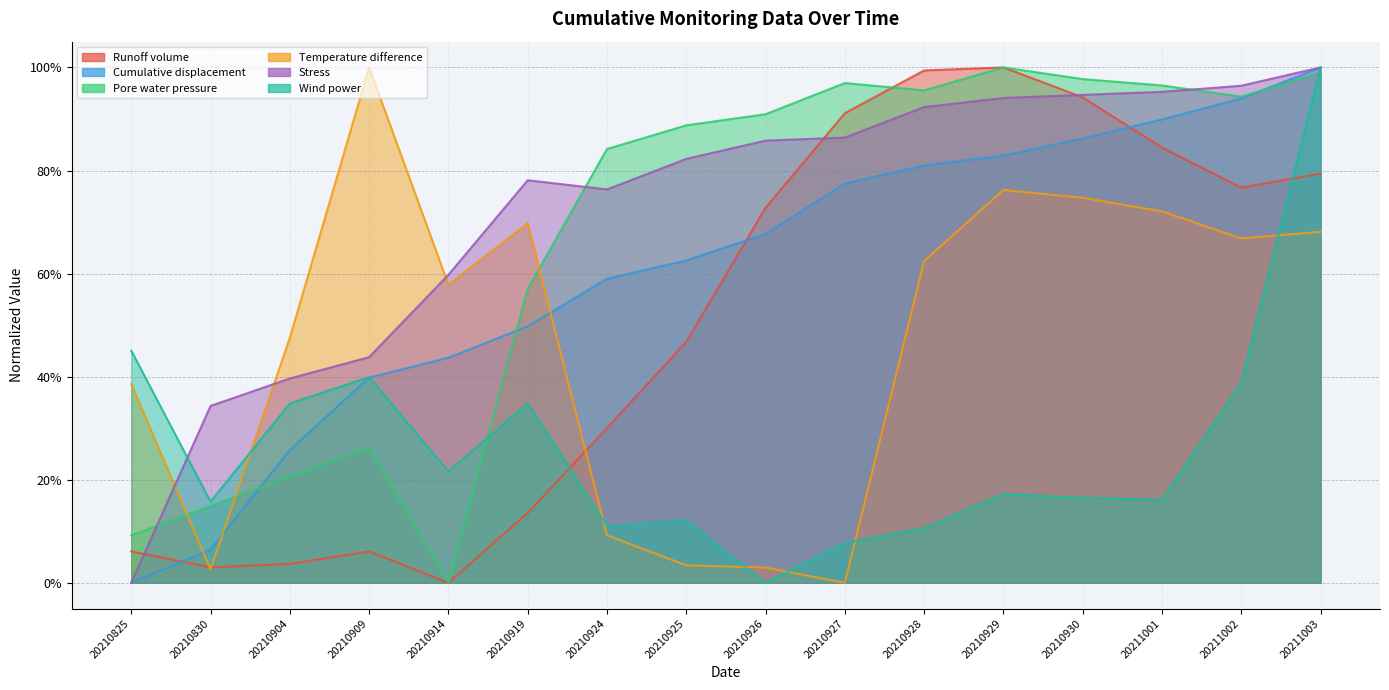

Which series ends up on top after the final intersection of Cumulative displacement and Temperature difference?

Cumulative displacement